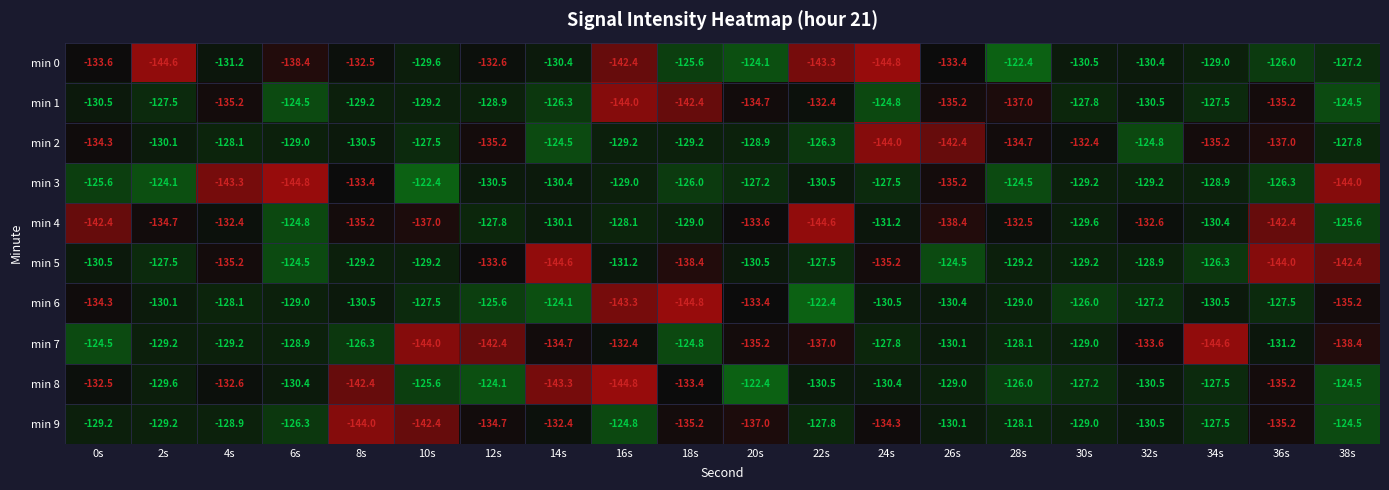

What is the difference between the highest and lowest values at 6s?

20.3